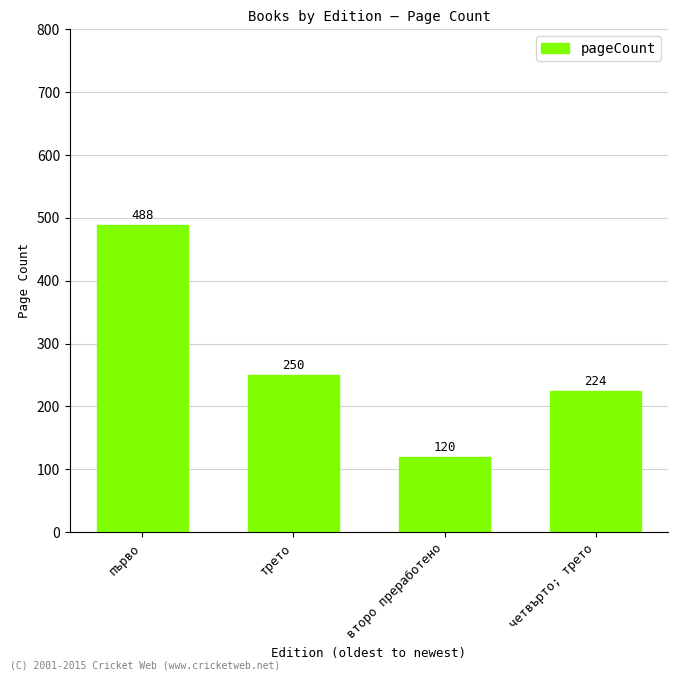

What is the difference between the maximum and second lowest values?

264